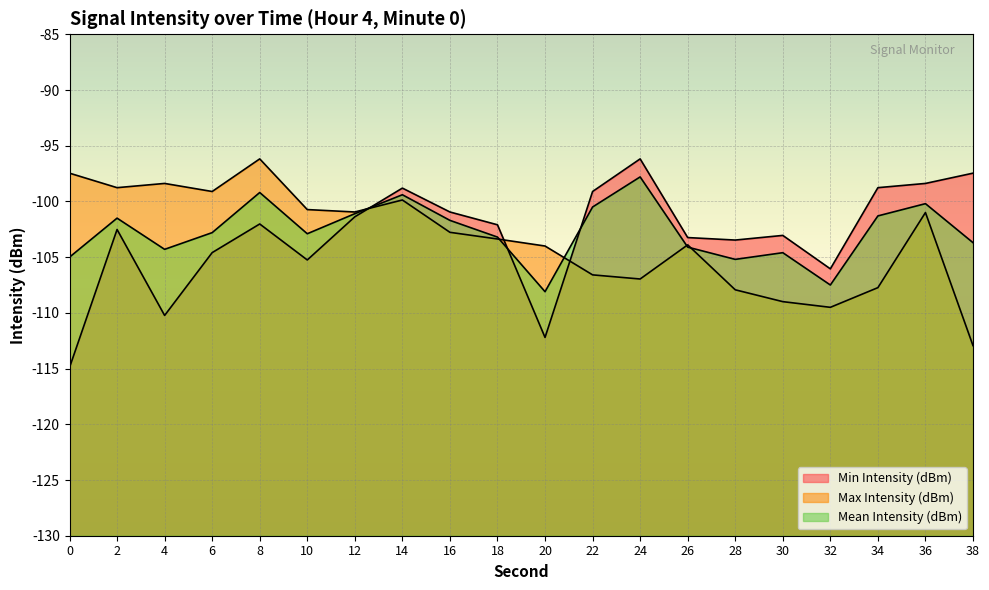

What is the difference between the maximum and minimum values in the Mean Intensity (dBm) line series?

10.3